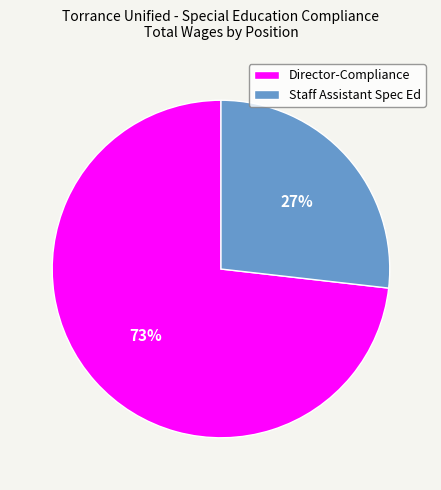

To the nearest percent, what is the difference between the Staff Assistant Spec Ed and Director-Compliance slice percentages?

46%